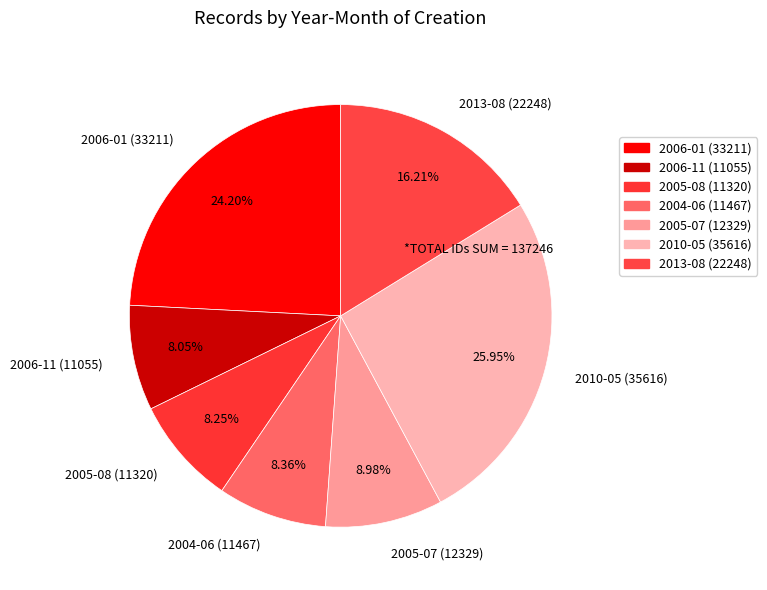

Do 2010-05 (35616) and 2013-08 (22248) together represent more than half of the pie?

No